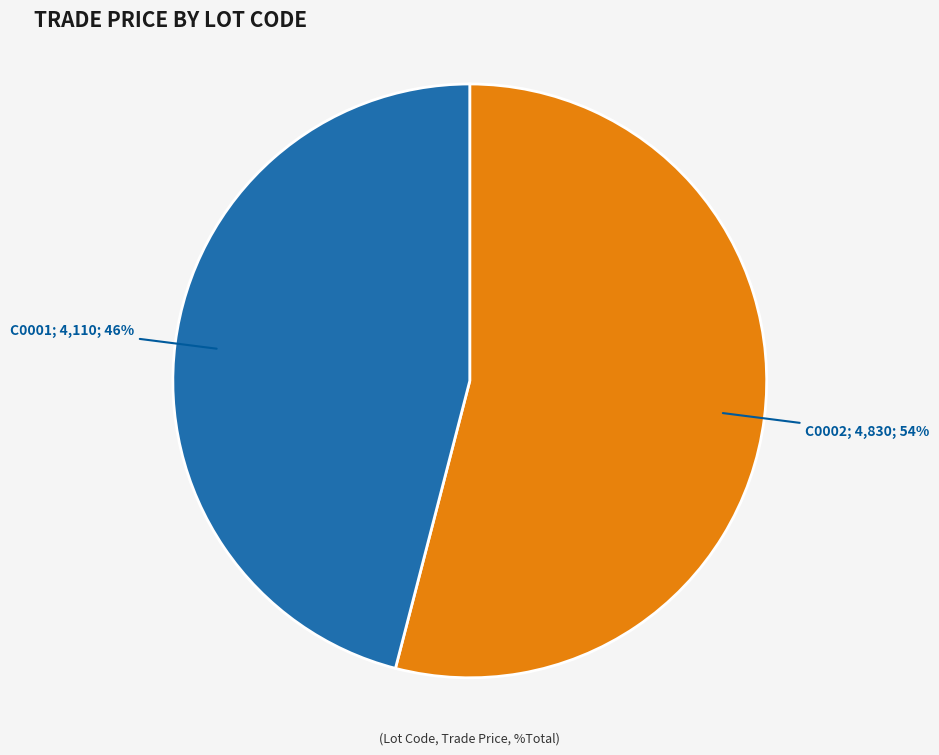

To the nearest percent, what is the average slice percentage?

50%